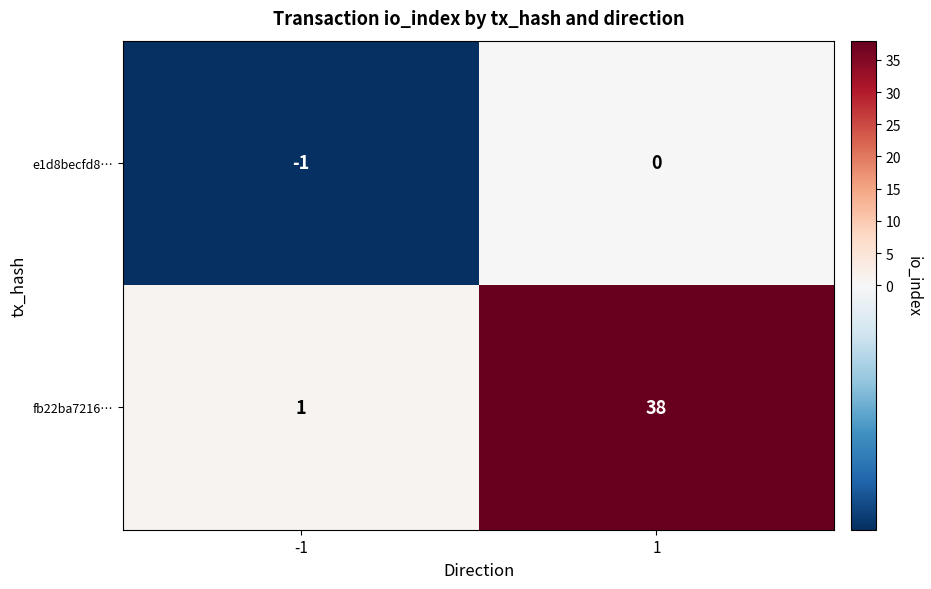

The e1d8becfd8… series shows -1 at -1. True or false?

True